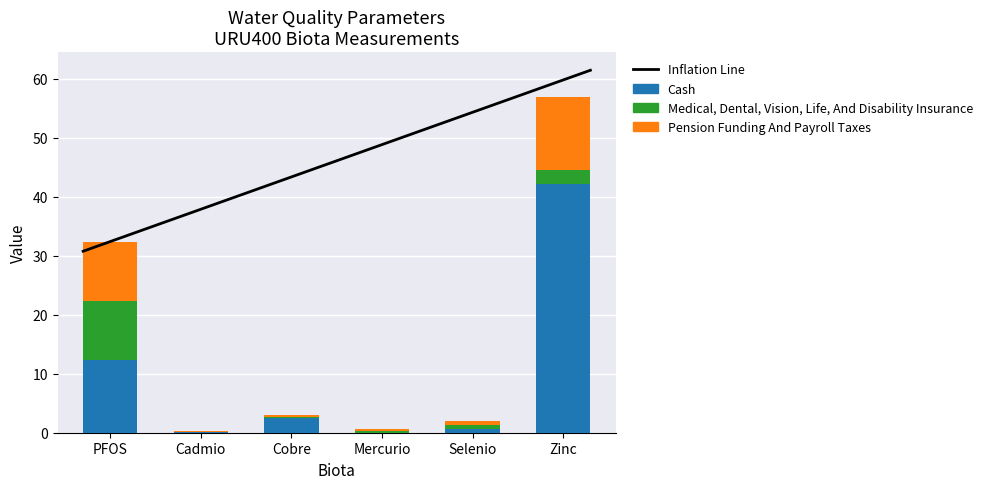

Which category has the lowest value across all series?

Mercurio